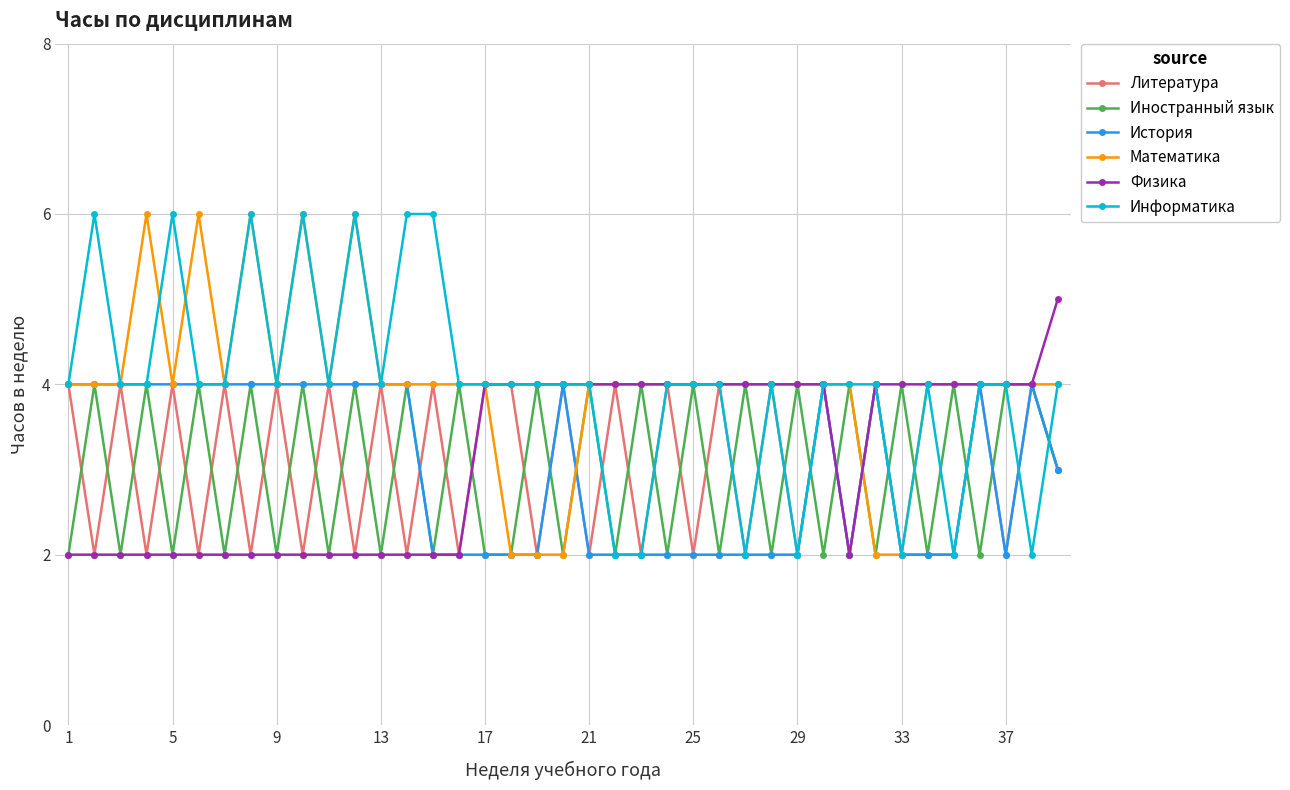

What is the maximum value shown in the chart?

6